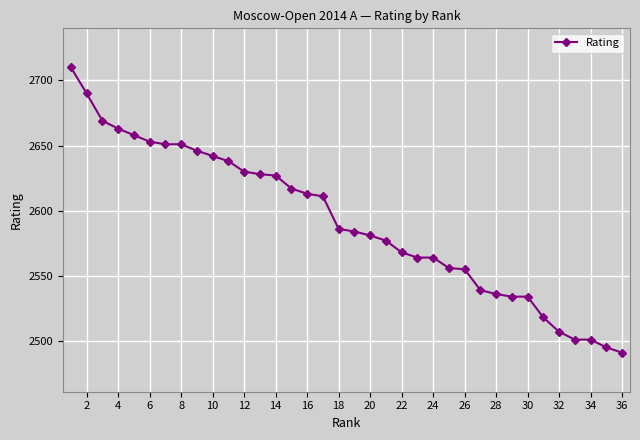

How many categories are shown in the chart?

36